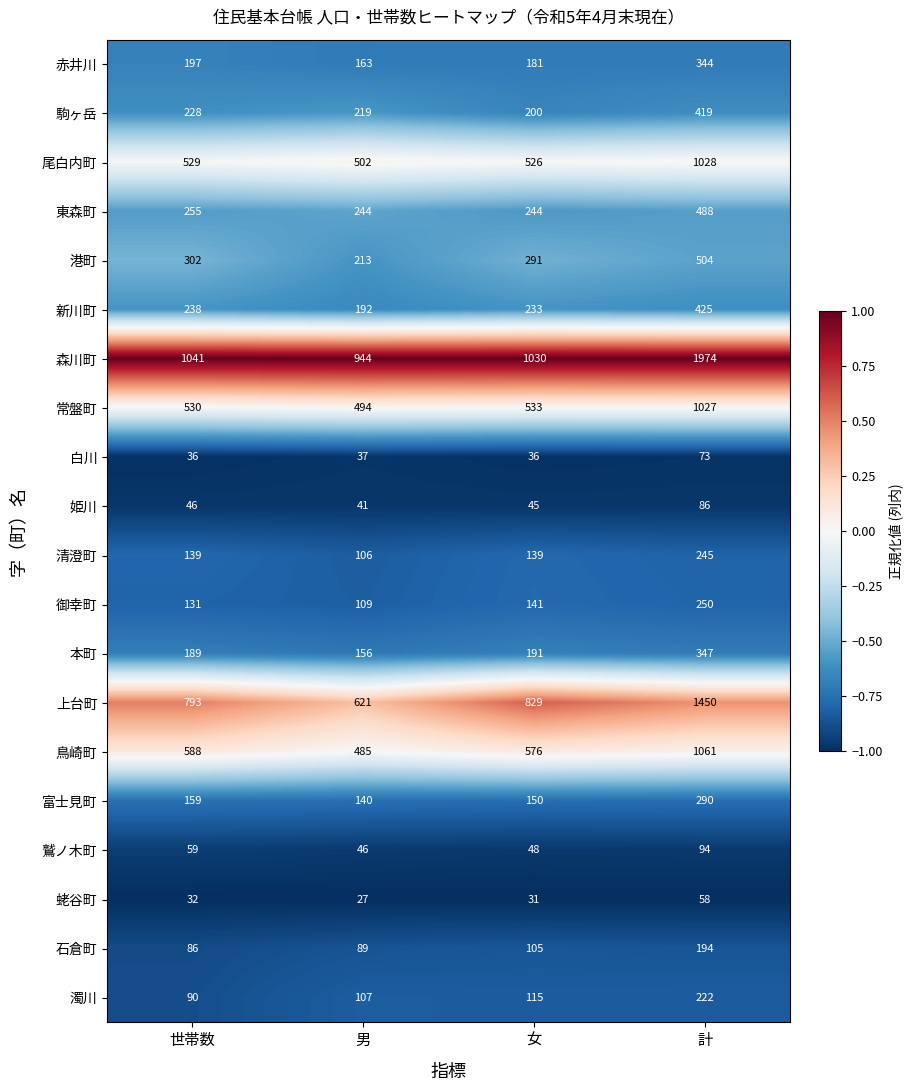

List the series in order of their peak value, highest first.

森川町, 上台町, 鳥崎町, 尾白内町, 常盤町, 港町, 東森町, 新川町, 駒ヶ岳, 本町, 赤井川, 富士見町, 御幸町, 清澄町, 濁川, 石倉町, 鷲ノ木町, 姫川, 白川, 蛯谷町